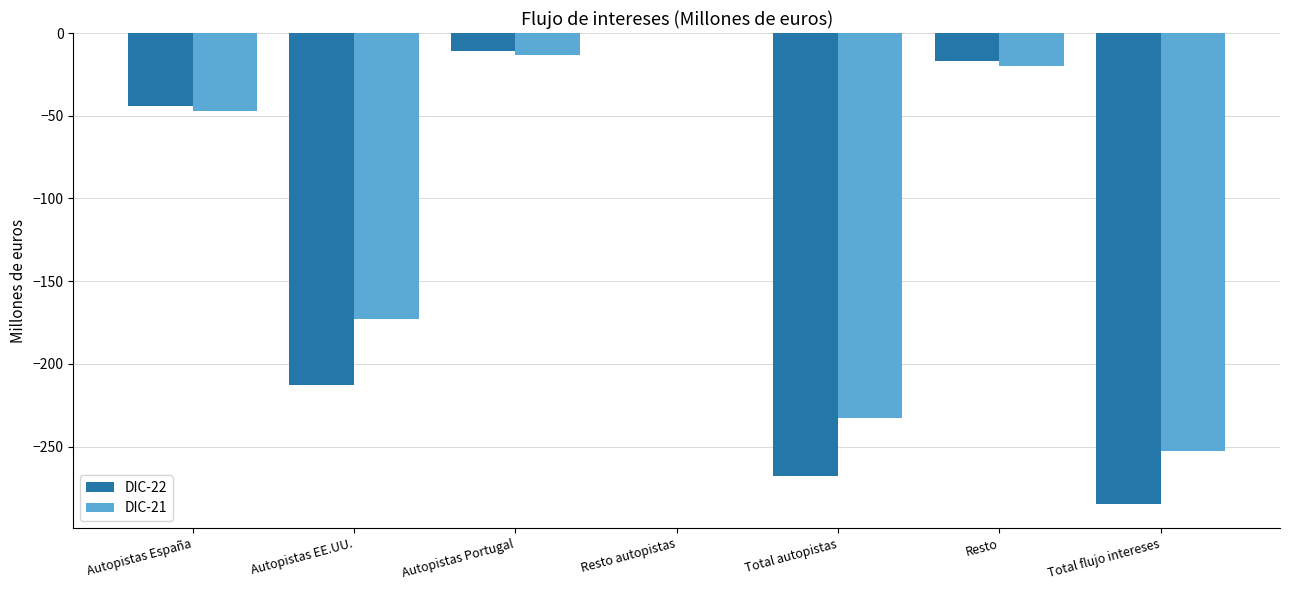

The DIC-21 series shows -173 at Autopistas EE.UU.. True or false?

True